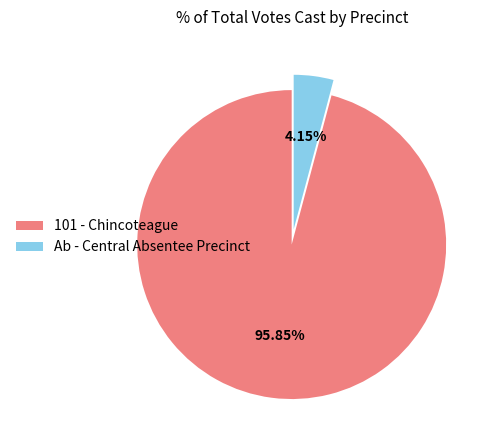

True or false: 101 - Chincoteague accounts for 96% of the total.

True